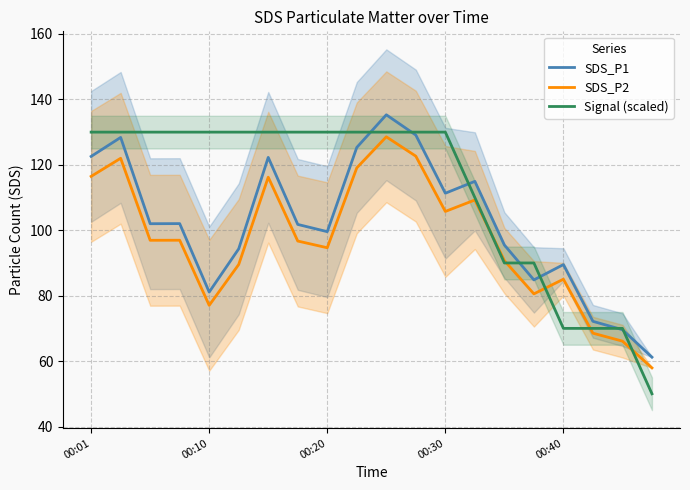

Does the chart display data point markers on the line(s)?

No